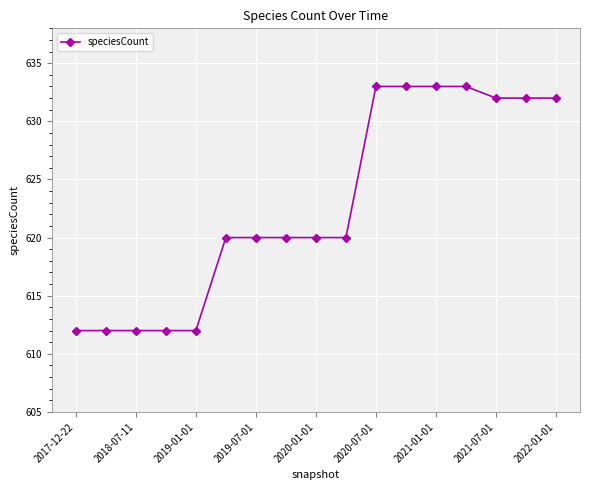

Does the chart display data point markers on the line(s)?

Yes